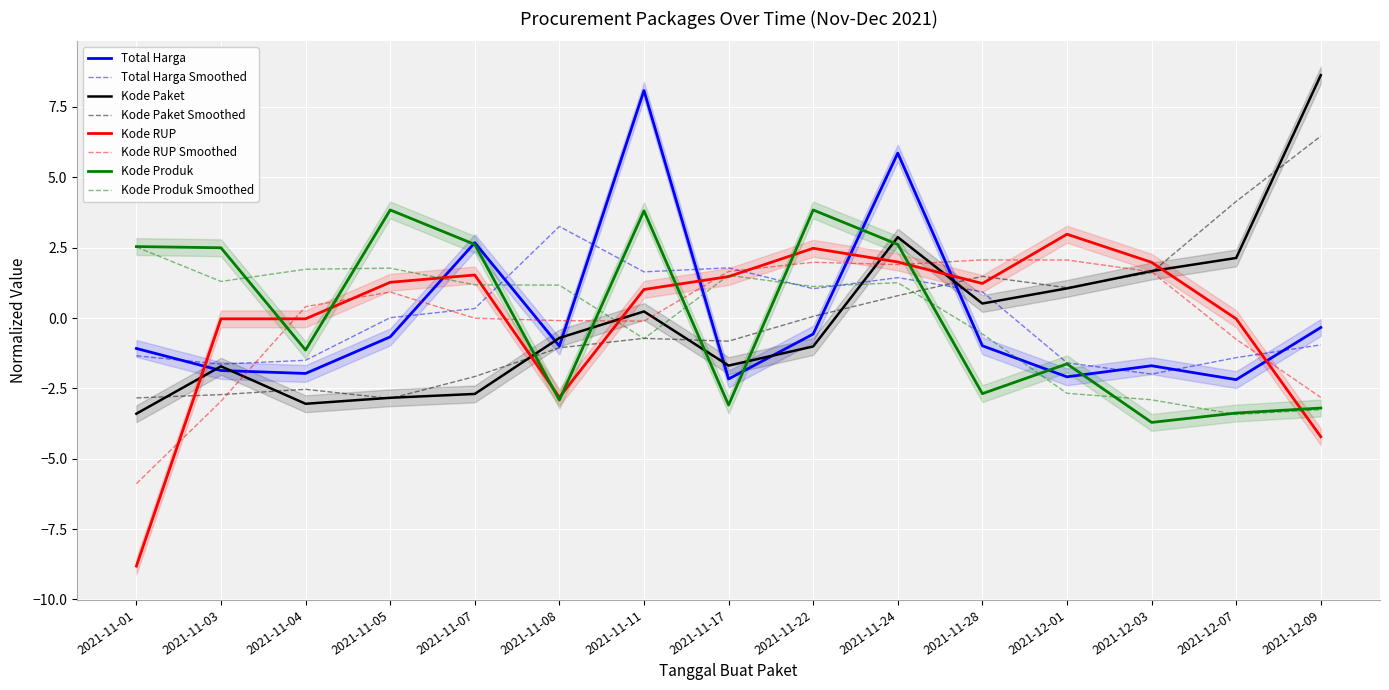

What are all the series names shown in the legend?

Total Harga, Kode Paket, Kode RUP, Kode Produk